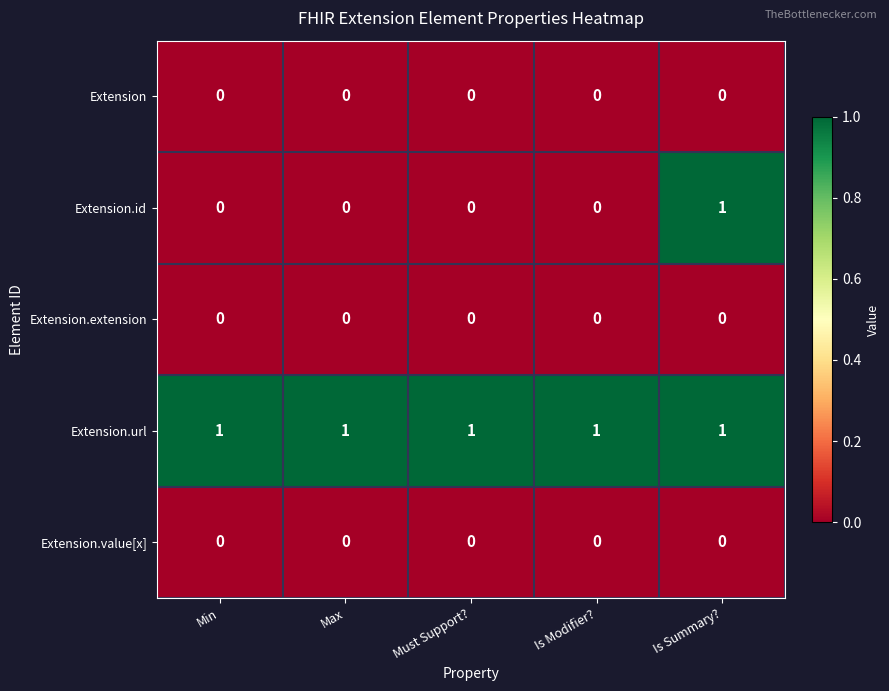

Is it true that Extension.url equals 2 at Is Summary??

False